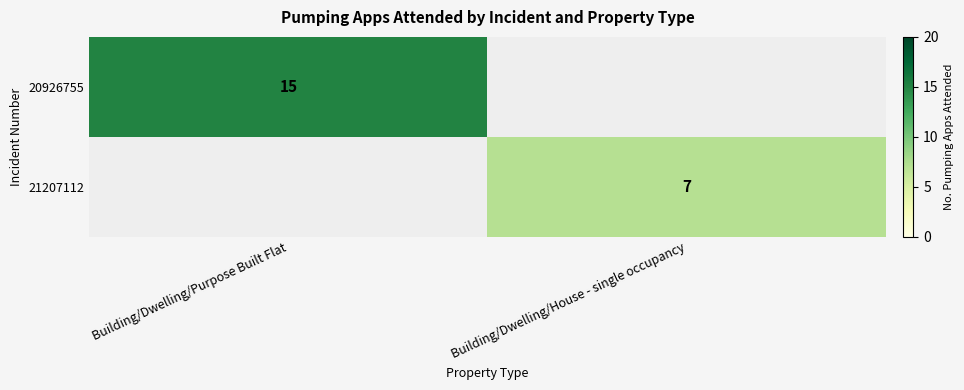

Which label corresponds to the smallest value in the chart?

Building/Dwelling/House - single occupancy